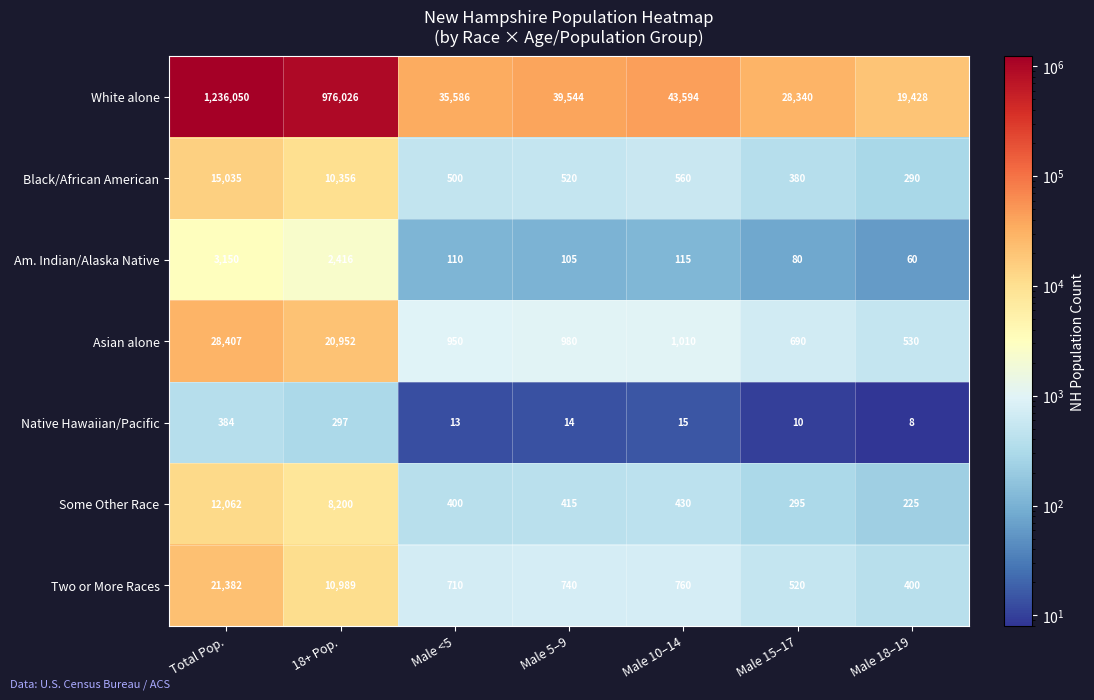

At which category does the chart reach its peak across all series?

Total Pop.